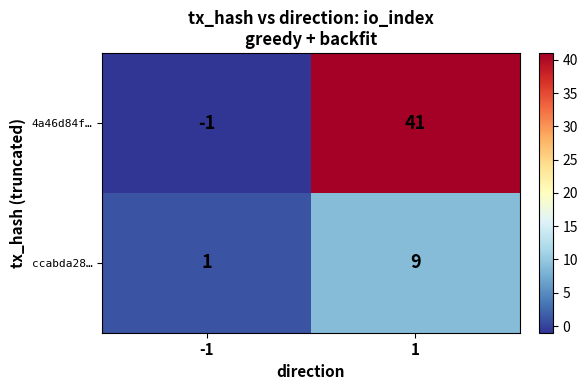

What is the difference between the 4a46d84f… values at 1 and -1?

42